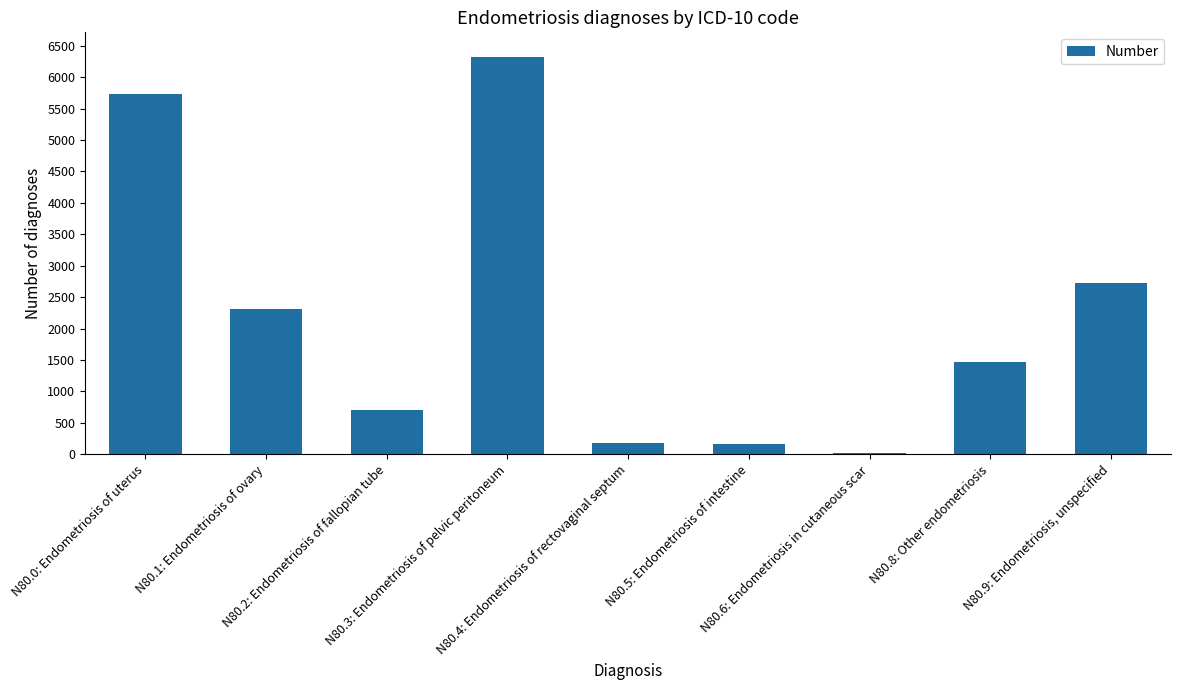

What is the greatest value displayed?

6312